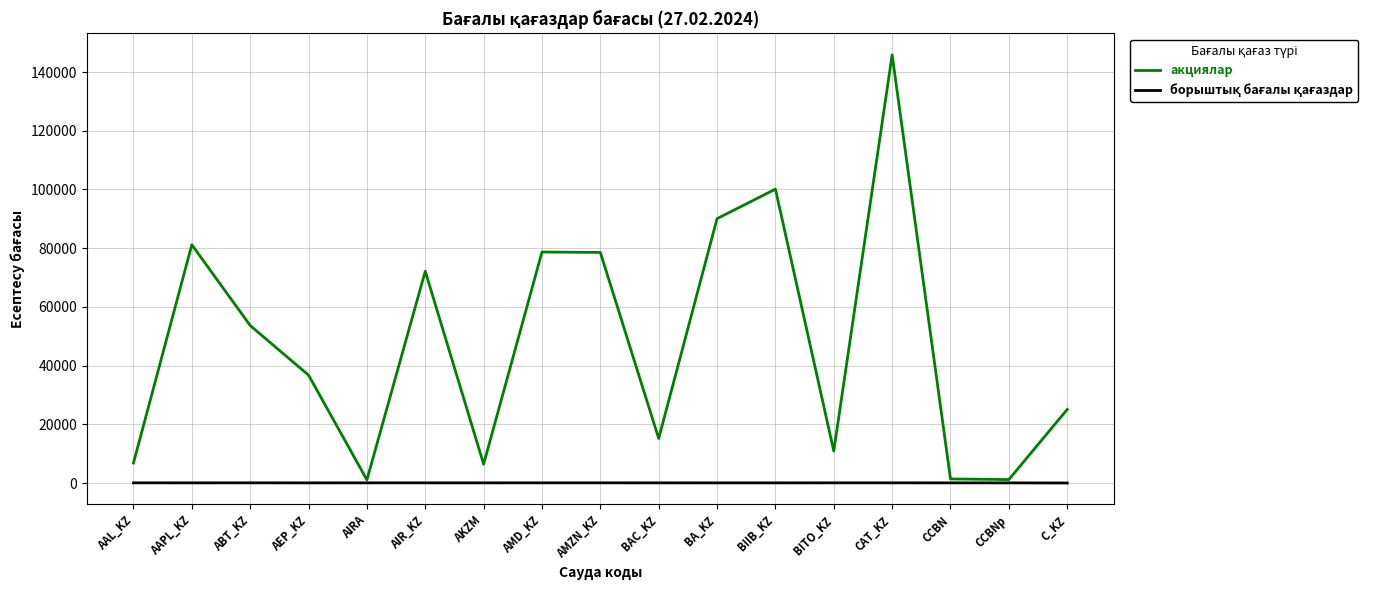

Where is акциялар nearest to the value 73471?

AIR_KZ